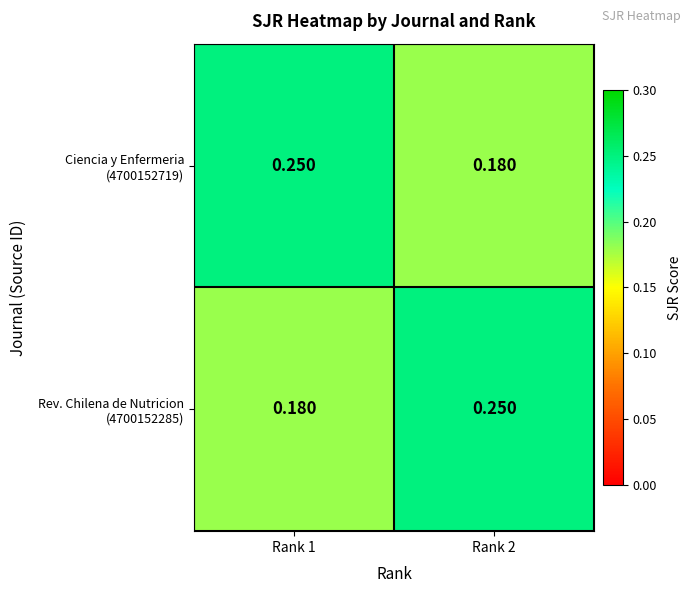

How many data points does each series have?

2